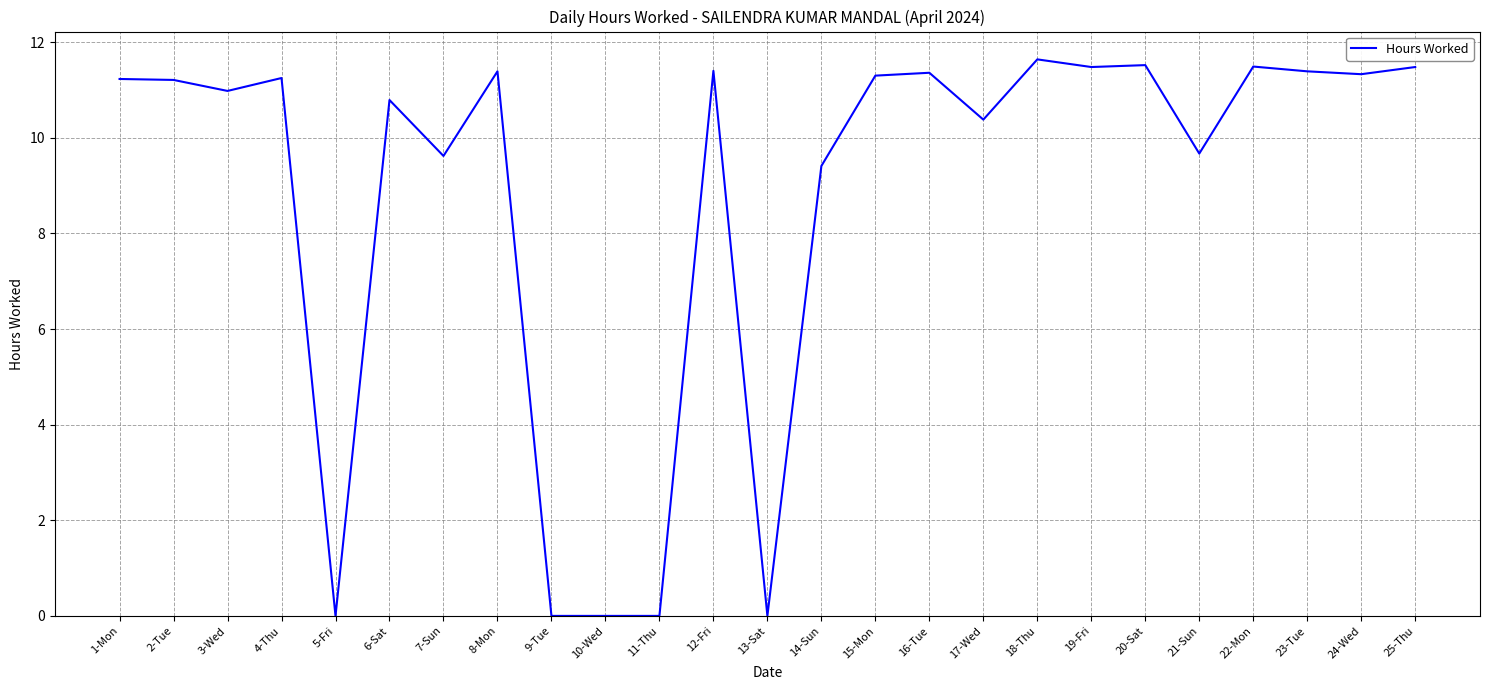

What position from the right is 8-Mon?

18